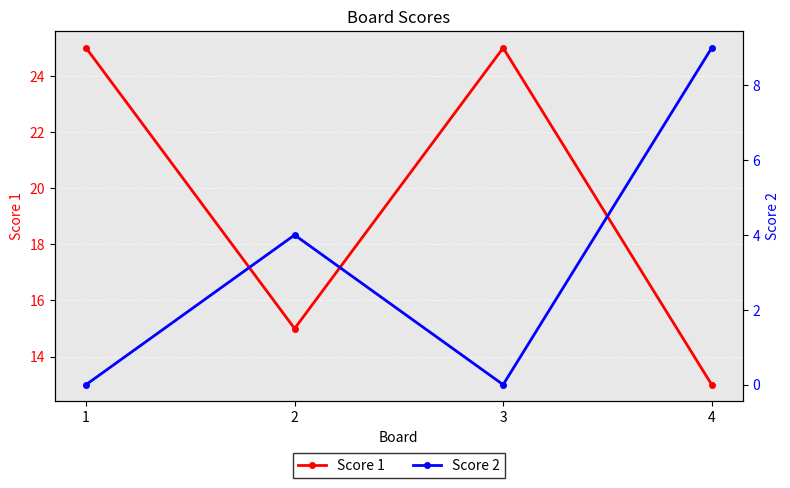

Reading left to right, extract all data points from this chart.

Score 1: 1=25	2=15	3=25	4=13
Score 2: 1=0	2=4	3=0	4=9